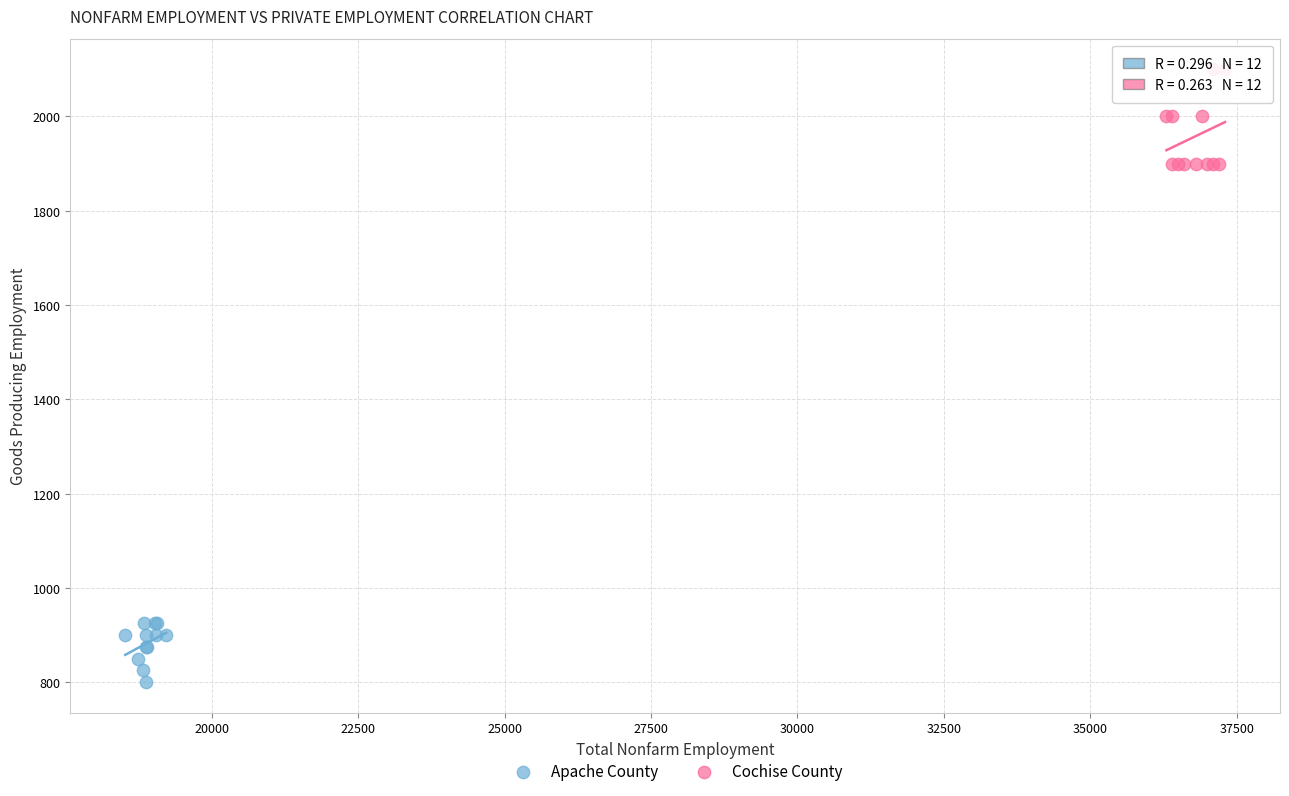

Which series contains the highest Y value?

Cochise County